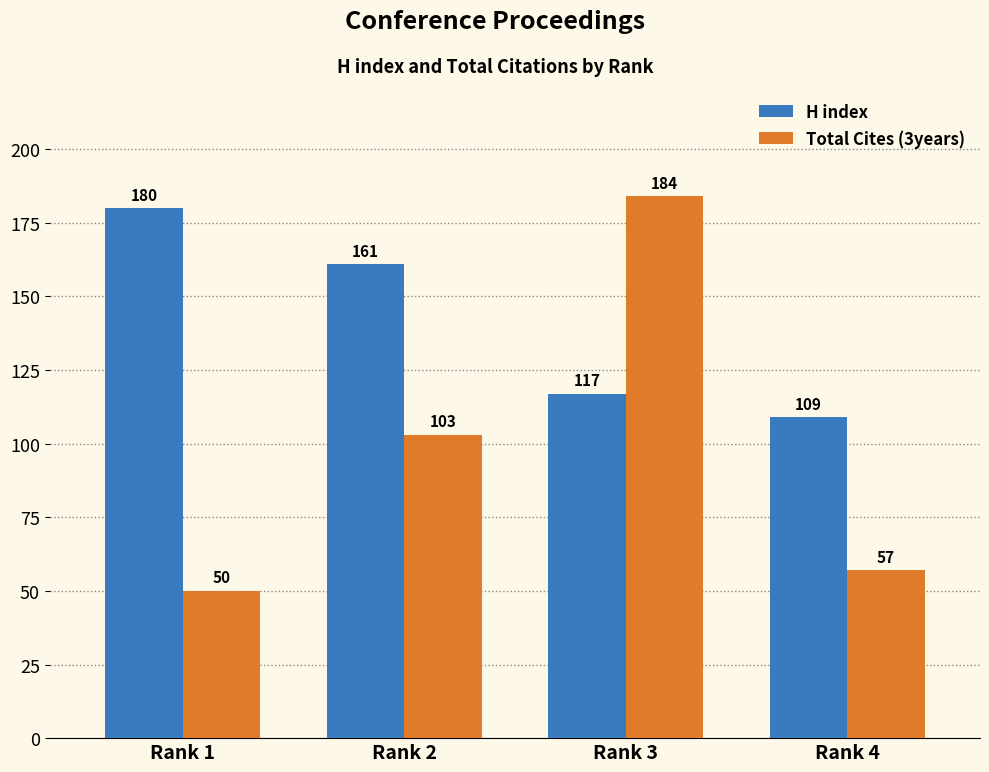

Is it true that Total Cites (3years) equals 57 at Rank 4?

True